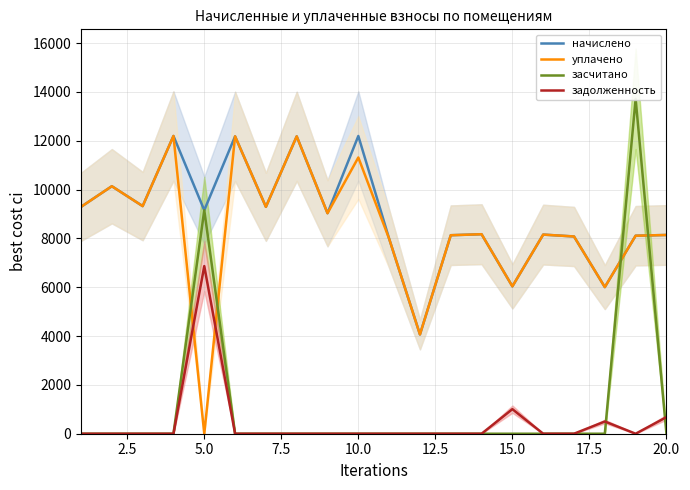

What are all the series names shown in the legend?

начислено, уплачено, засчитано, задолженность